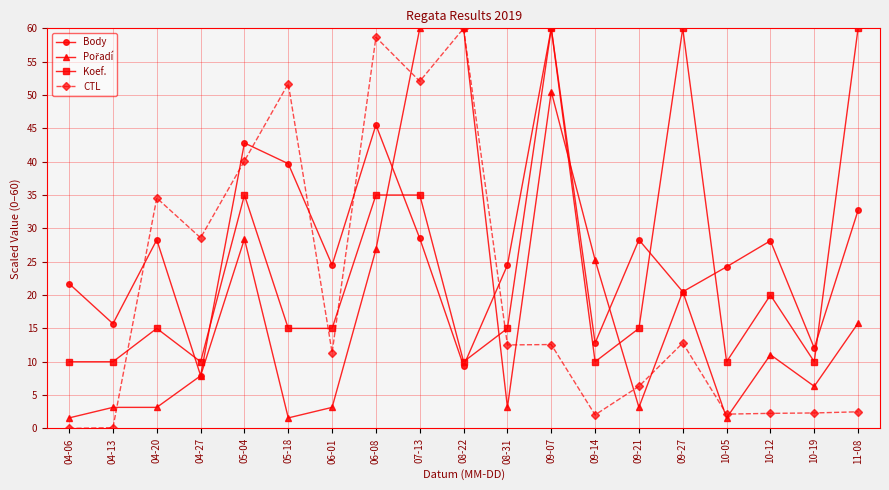

At which category does Koef. reach its first local peak?

04-20